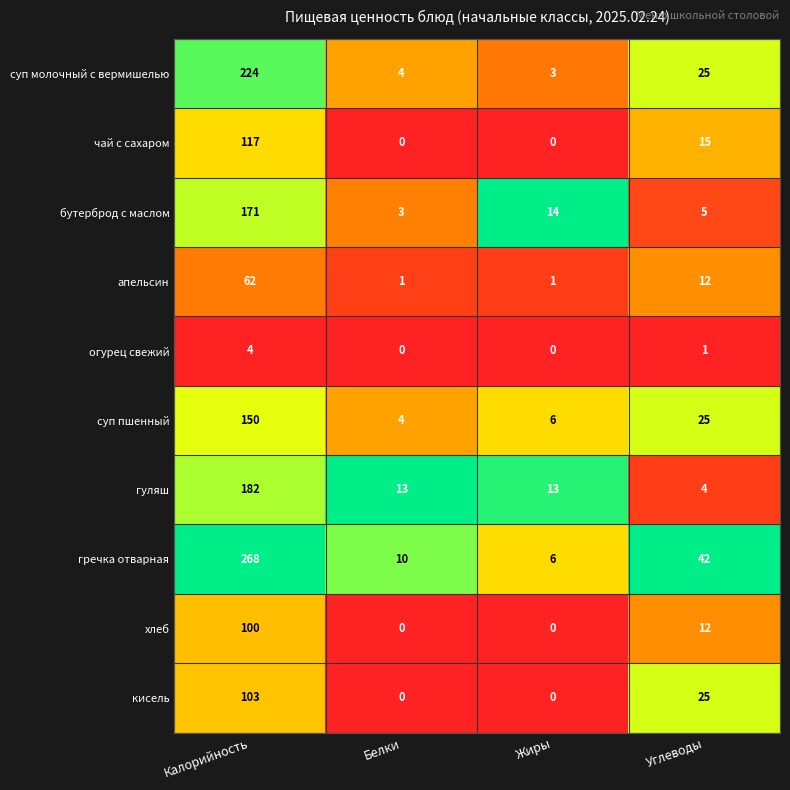

What is the difference between the кисель values at Калорийность and Углеводы?

78